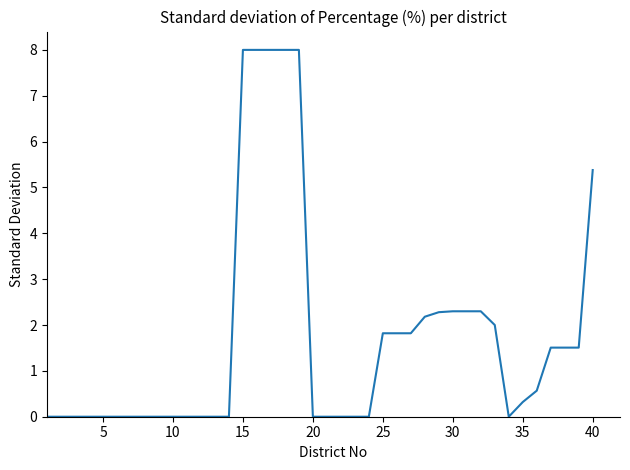

What is the difference between the maximum and minimum values?

8.0